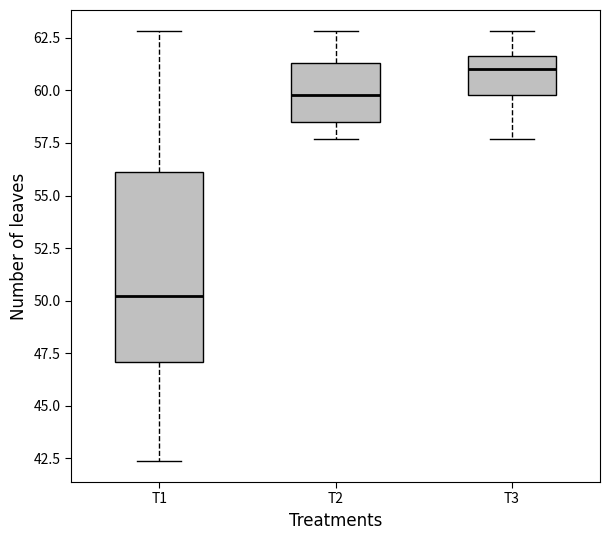

Reading left to right, read every box against the y-axis: the position of its median line, the range the box covers, and the ends of its whiskers. The values are not printed on the chart, so give them approximately, as read against the axis.

T1: median 50.0, box 47.0 to 56.0, whiskers 42.5 to 63.0
T2: median 60.0, box 58.5 to 61.5, whiskers 57.5 to 63.0
T3: median 61.0, box 60.0 to 61.5, whiskers 57.5 to 63.0